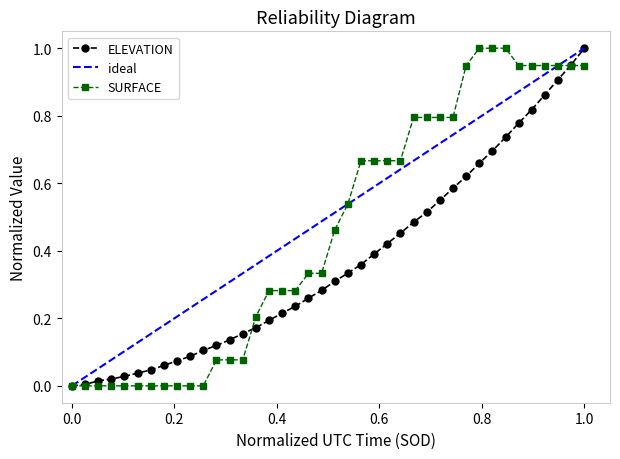

Is it true that ELEVATION equals 0.0 at 0.4?

False